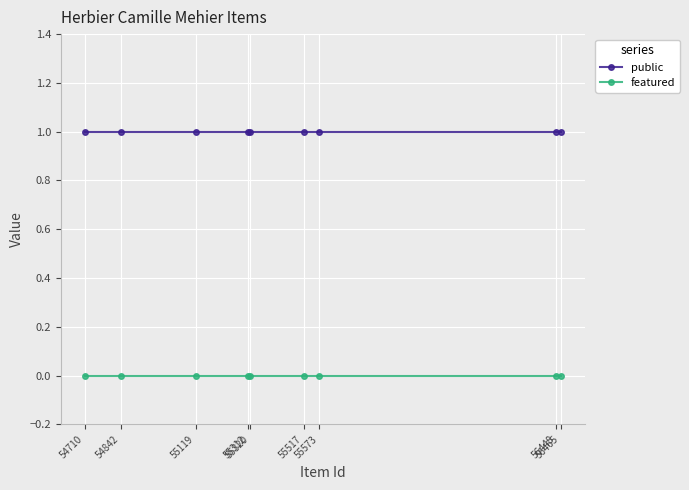

True or false: public and featured cross at least once.

False